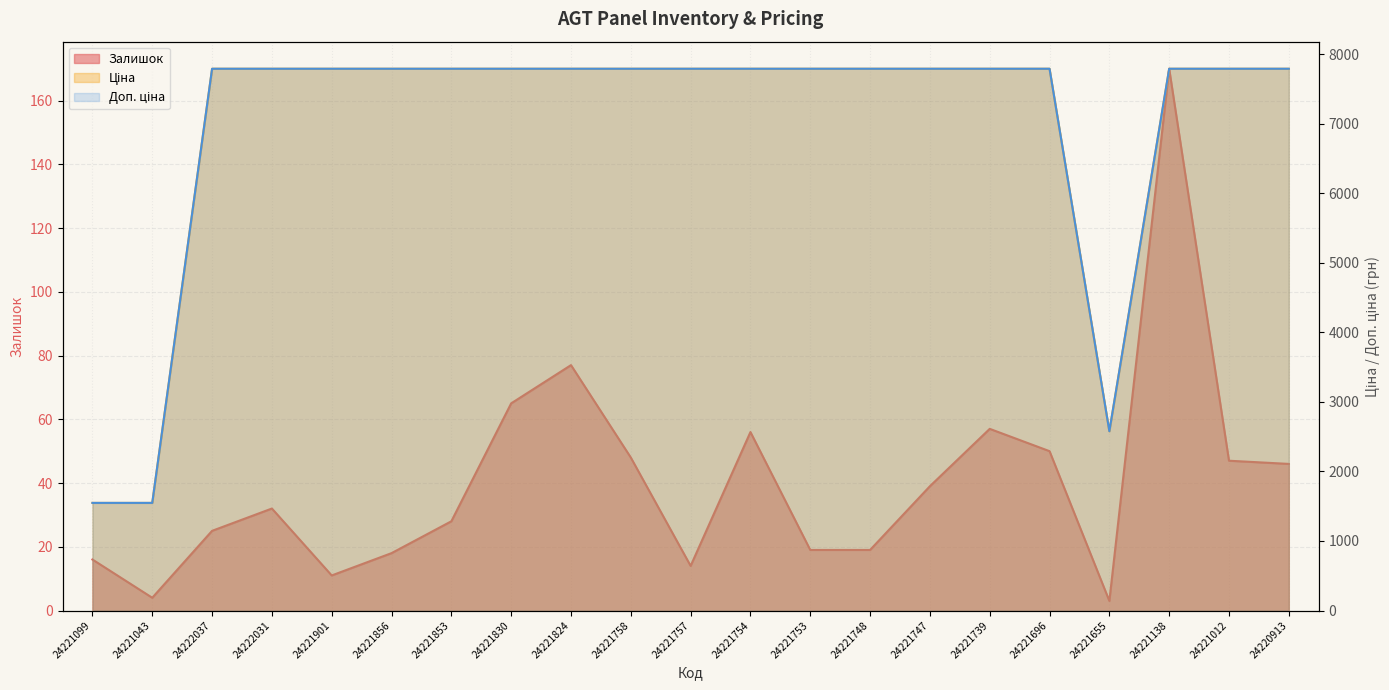

At which label does Ціна reach its peak?

24222037